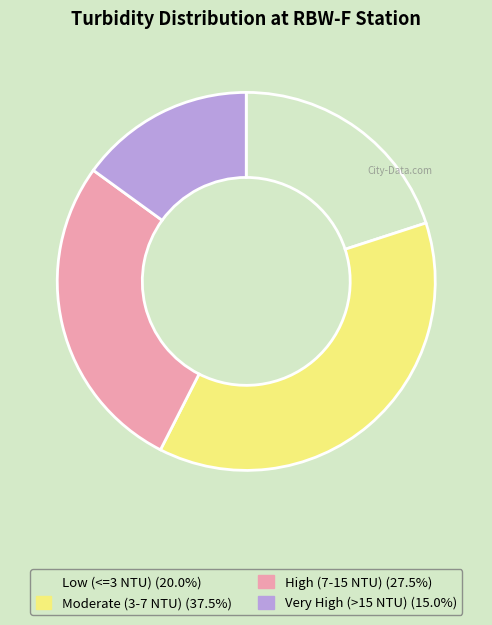

How many segments does this pie chart have?

4